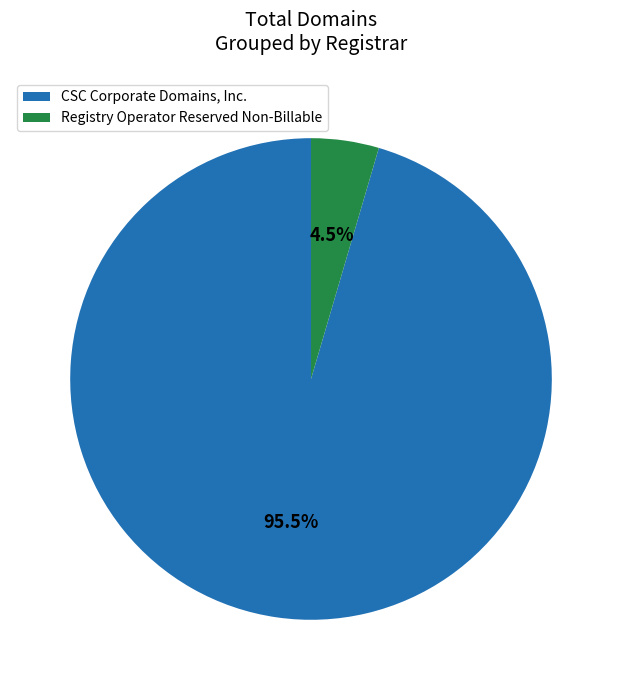

Between CSC Corporate Domains, Inc. and Registry Operator Reserved Non-Billable, which is larger?

CSC Corporate Domains, Inc.